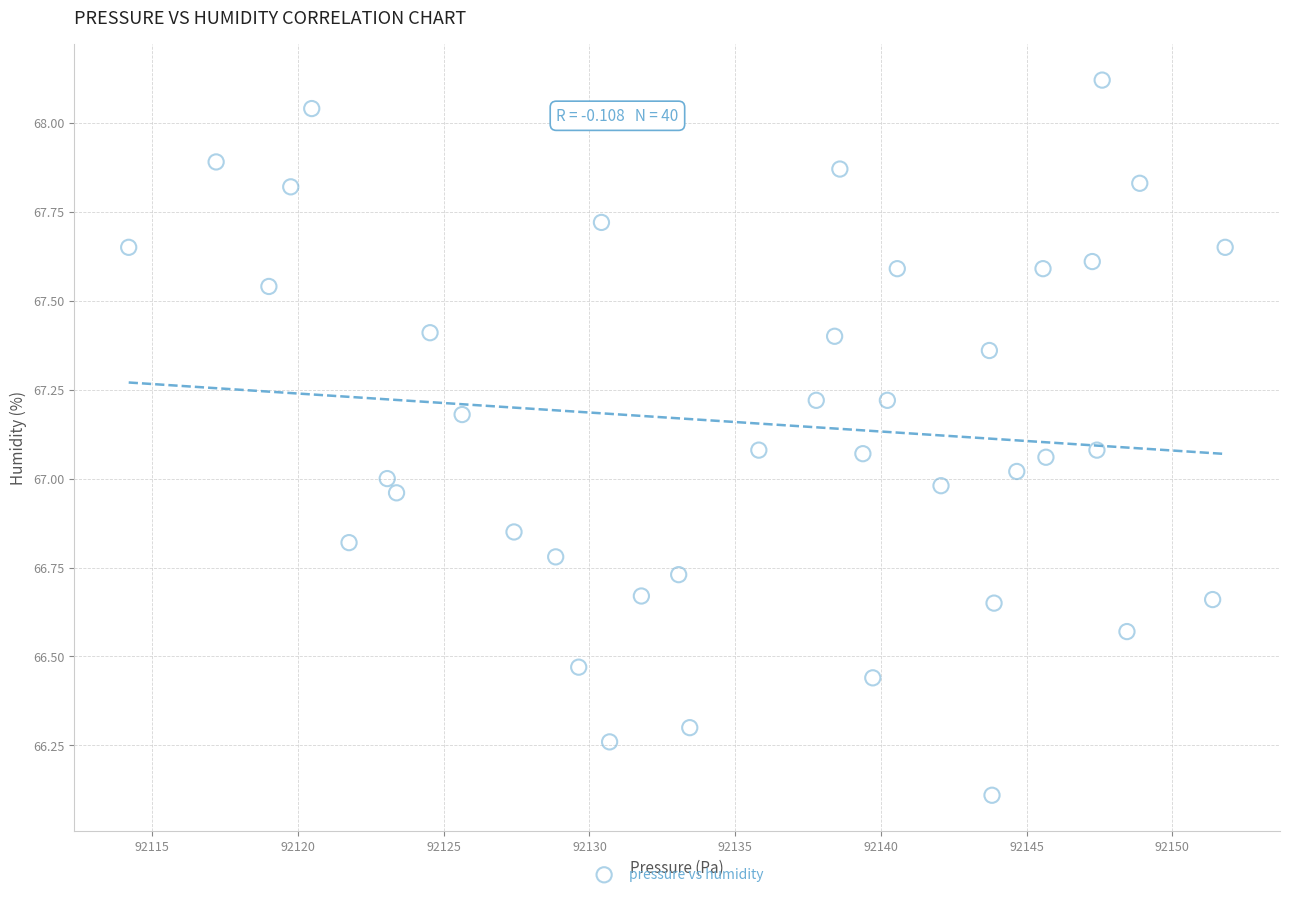

What is the range of Y values (max minus min)?

2.0